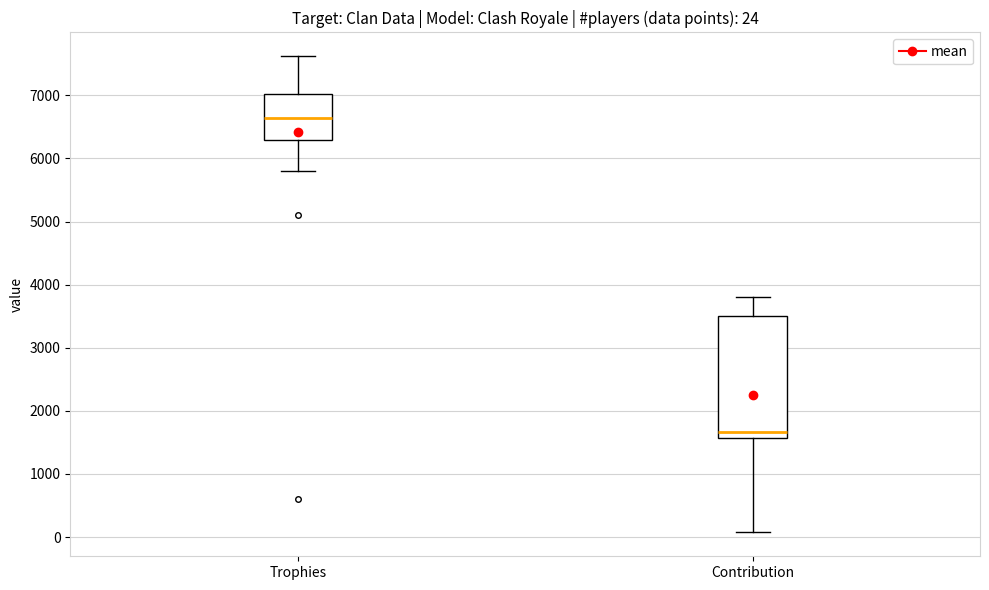

Which box has the lowest median line?

Contribution